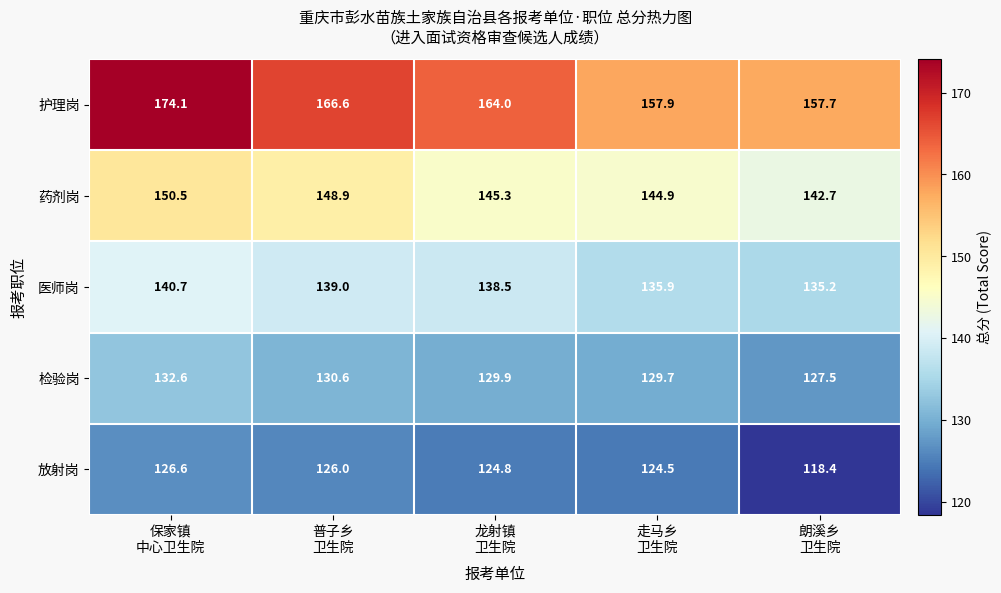

How many data points in 检验岗 are less than 129?

1